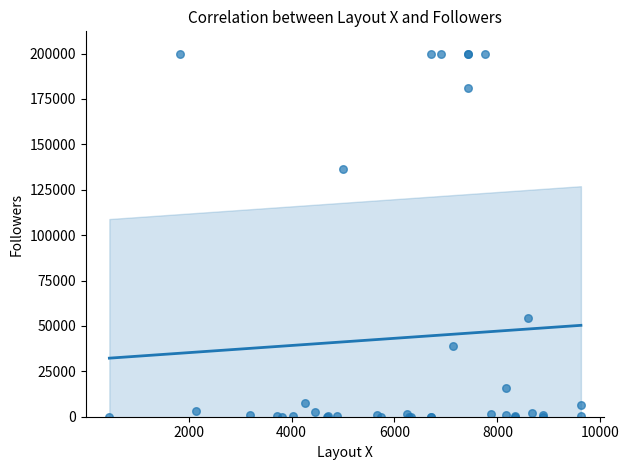

What Y value in the scatter plot is closest to 100000?

136218